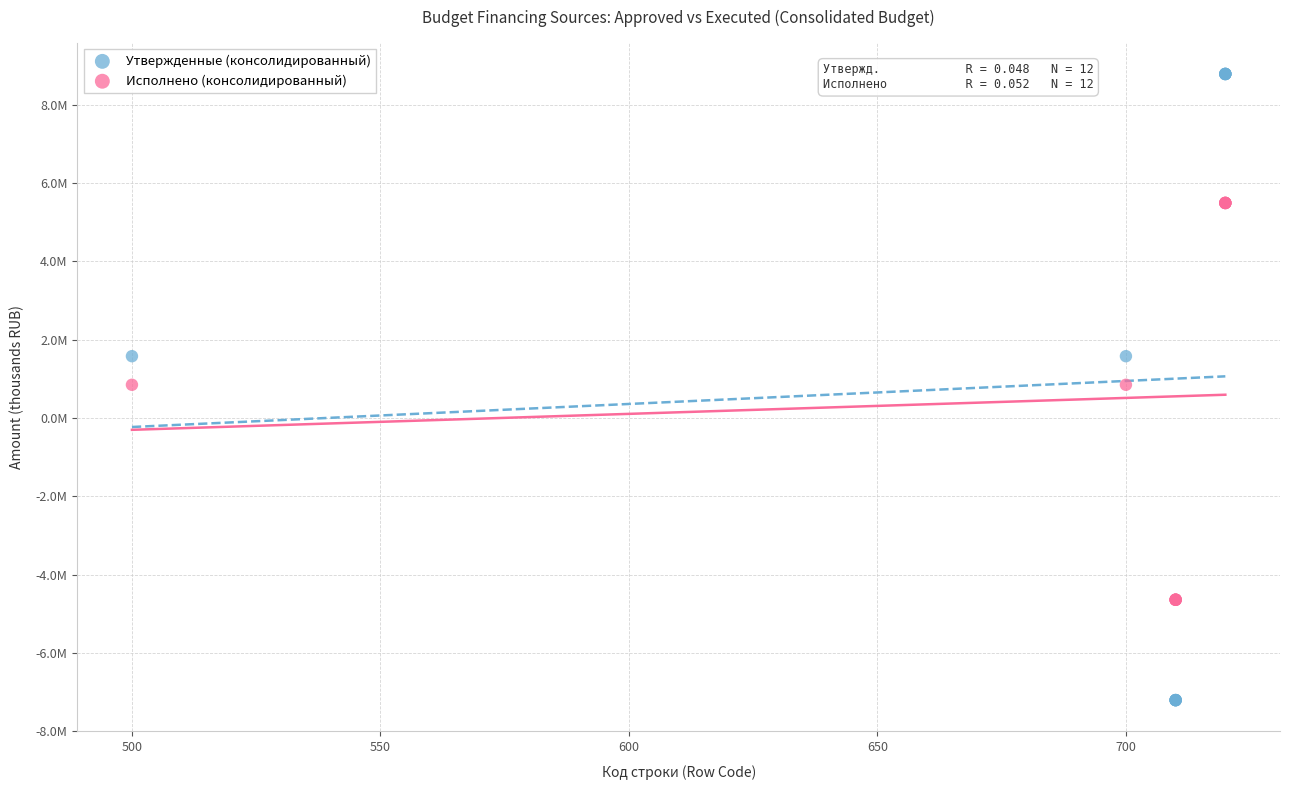

Which series reaches the maximum Y coordinate?

Утвержденные (консолидированный)